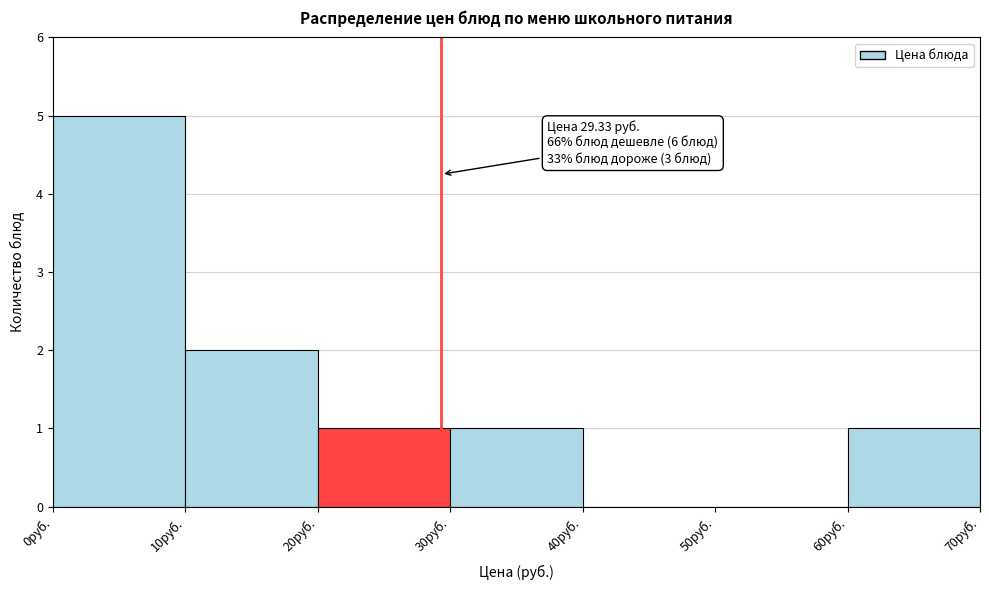

Over which range of the x-axis is the bar tallest?

0 to 10